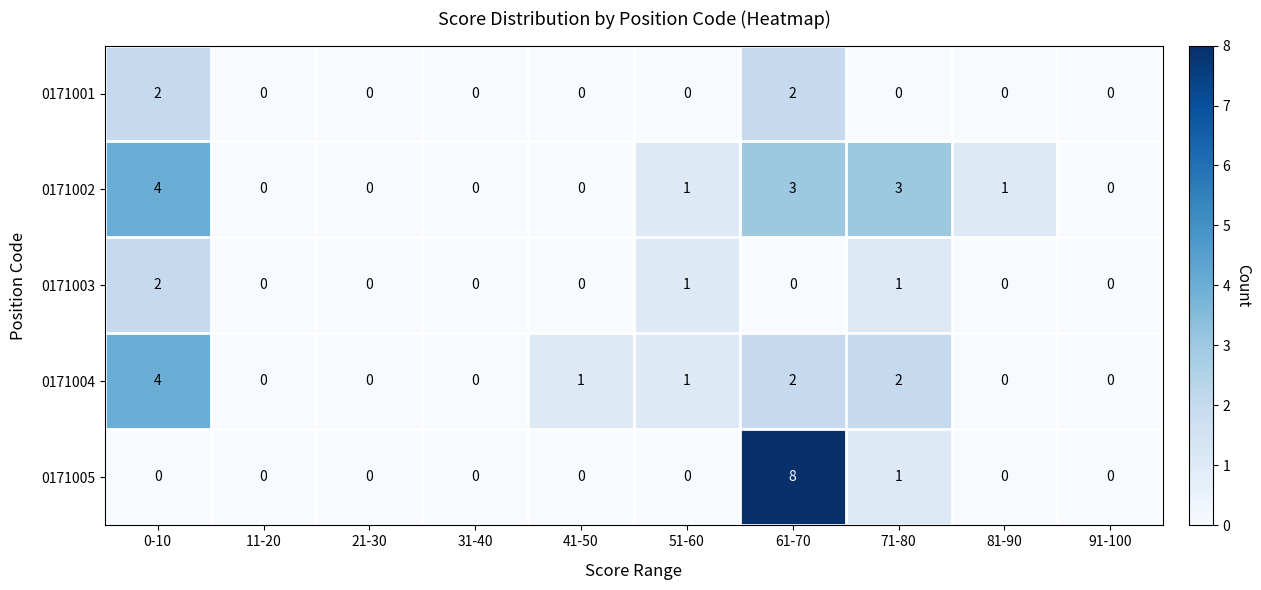

True or false: 0171005 has a value of 0 at 81-90.

True